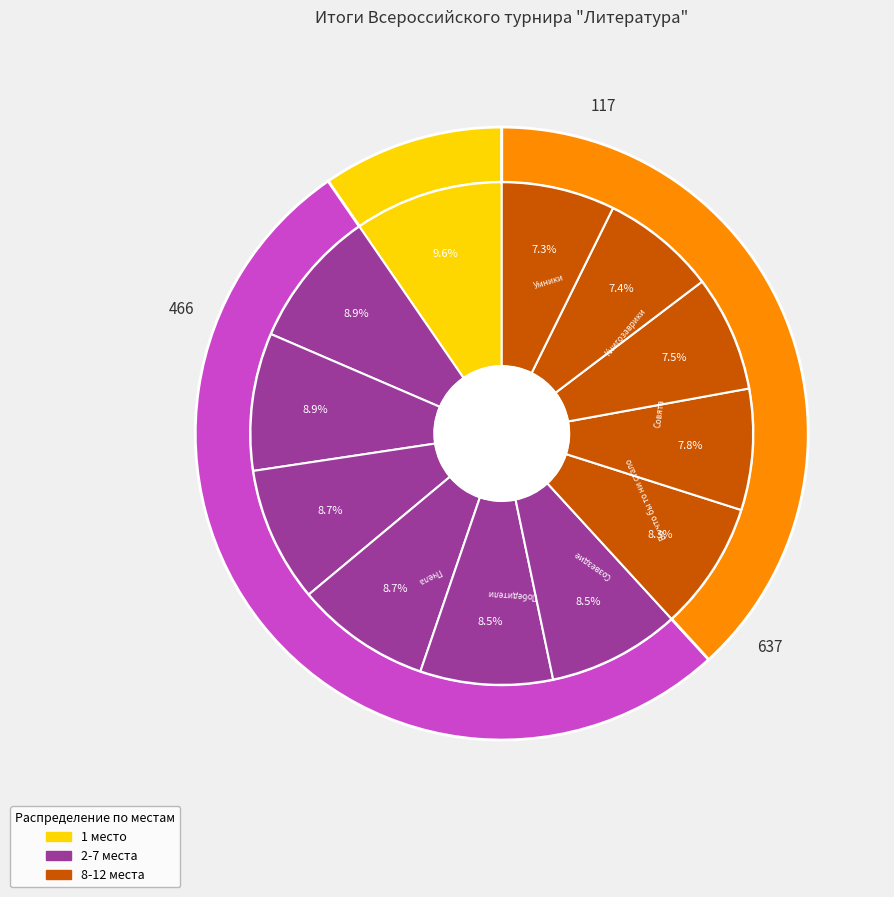

How many slices are in this pie chart?

12